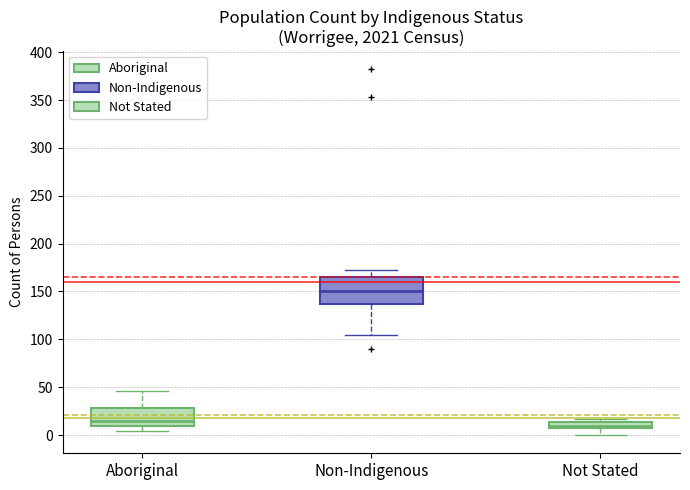

Where does the upper whisker of the box for Aboriginal end on the y-axis? The values are not printed on the chart, so give them approximately, as read against the axis.

45